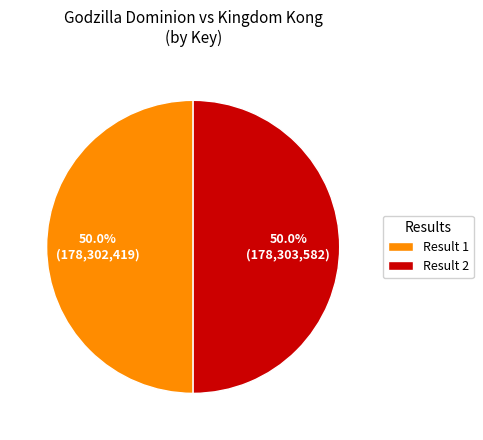

Do Result 1 and Result 2 together represent more than half of the pie?

Yes